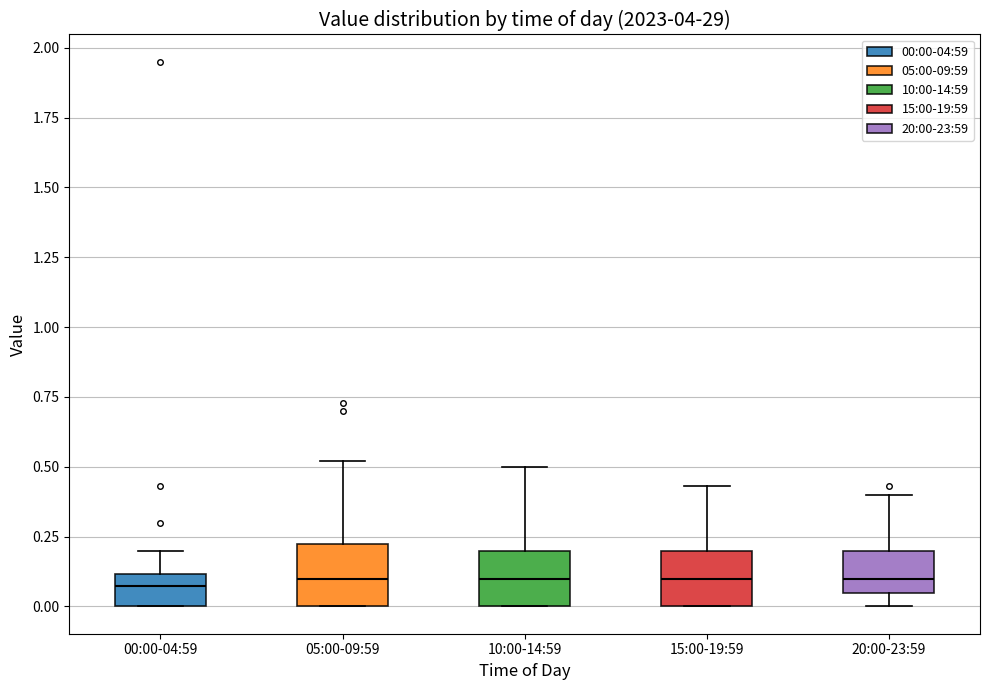

Reading left to right, transcribe this box plot: for each box, give where its median line is, the range the box spans, and where its two whiskers end, as read against the y-axis. The values are not printed on the chart, so give them approximately, as read against the axis.

00:00-04:59: median 0.10 (inside the box), box 0.00 to 0.10, whiskers 0.00 to 0.20
05:00-09:59: median 0.10, box 0.00 to 0.25, whiskers 0.00 to 0.50
10:00-14:59: median 0.10, box 0.00 to 0.20, whiskers 0.00 to 0.50
15:00-19:59: median 0.10, box 0.00 to 0.20, whiskers 0.00 to 0.45
20:00-23:59: median 0.10, box 0.05 to 0.20, whiskers 0.00 to 0.40